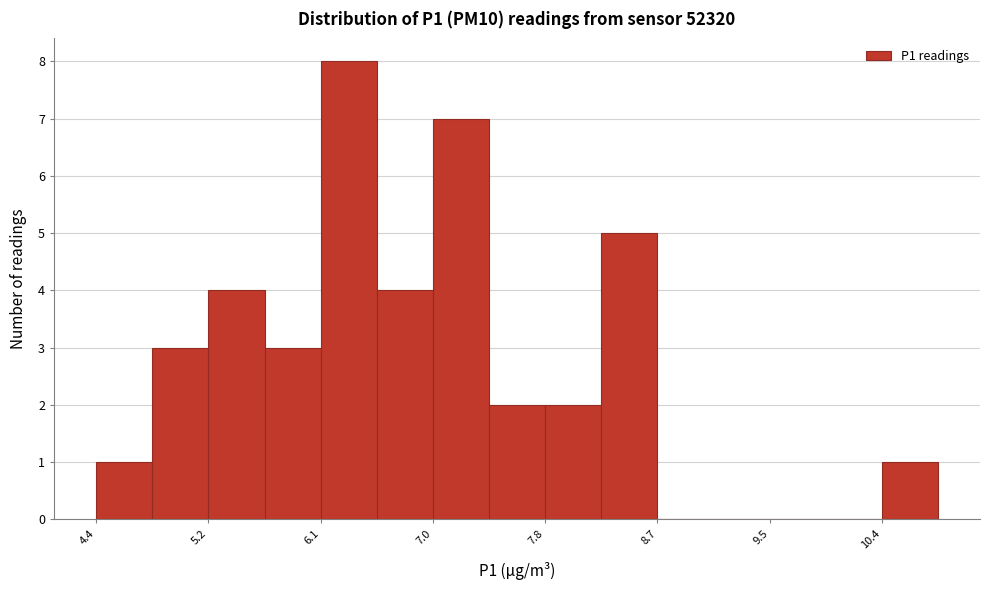

Reading left to right, list every bar in this chart as the range it spans on the x-axis followed by its height. Neither the bar edges nor the heights are printed on the chart, so give them approximately, as read against the axes.

4.4 to 4.8: 1
4.8 to 5.2: 3
5.2 to 5.7: 4
5.7 to 6.1: 3
6.1 to 6.5: 8
6.5 to 7.0: 4
7.0 to 7.4: 7
7.4 to 7.8: 2
7.8 to 8.2: 2
8.2 to 8.7: 5
8.7 to 9.1: 0
9.1 to 9.5: 0
9.5 to 10.0: 0
10.0 to 10.4: 0
10.4 to 10.8: 1